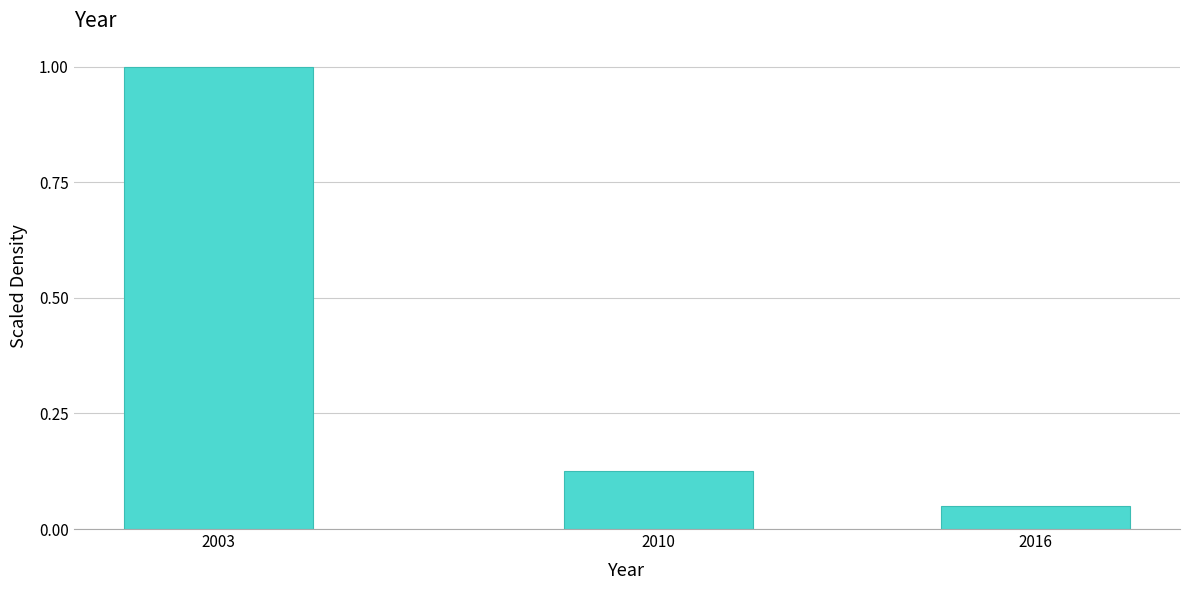

Which has a higher value, 2003 or 2016?

2003